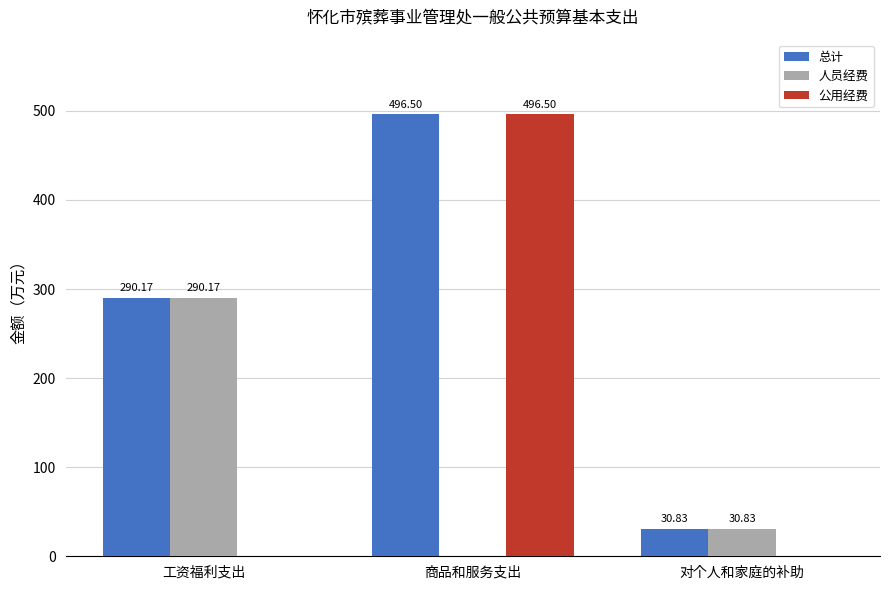

The value of 公用经费 at 商品和服务支出 is 496.5. True or false?

True